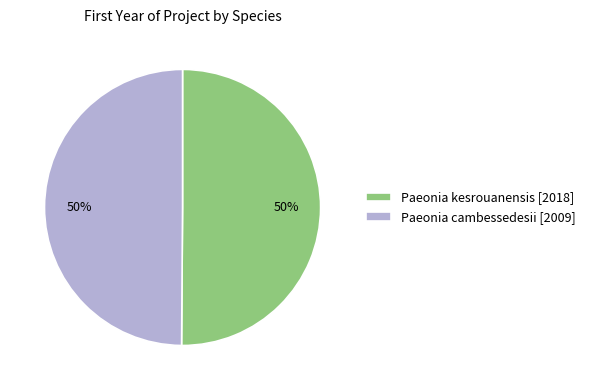

The Paeonia cambessedesii [2009] slice represents 50% of the pie. True or false?

True